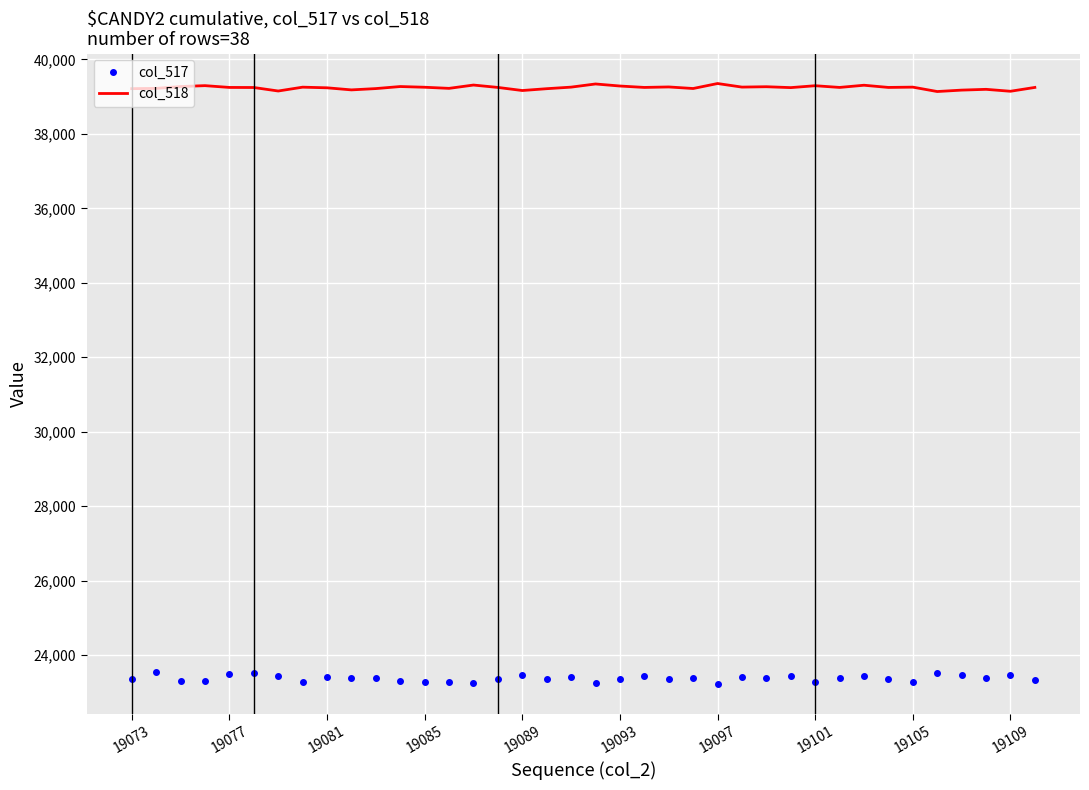

Rank the series by their average value, from highest to lowest.

col_518, col_517